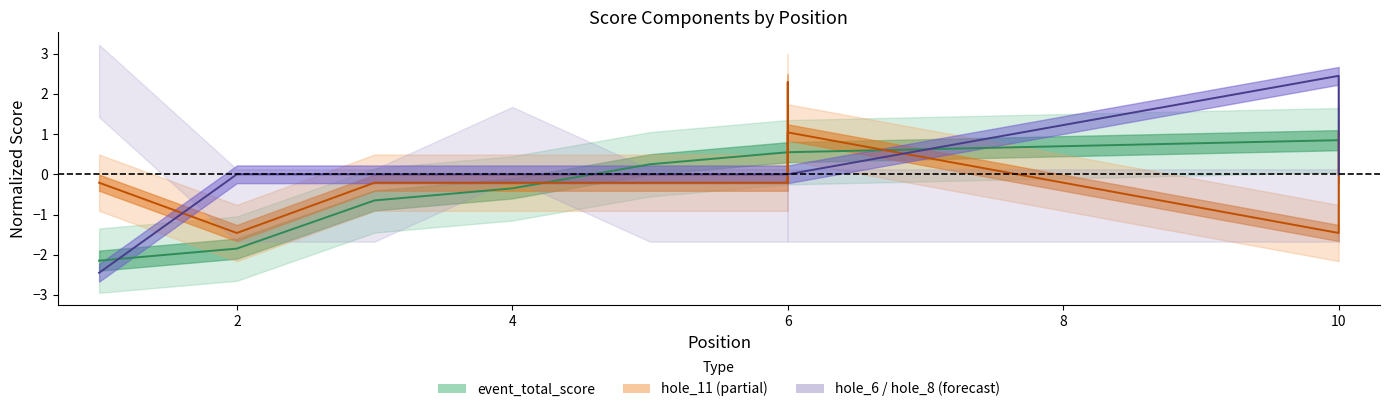

Between which two adjacent categories do event_total_score and hole_8 first intersect?

1 and 2